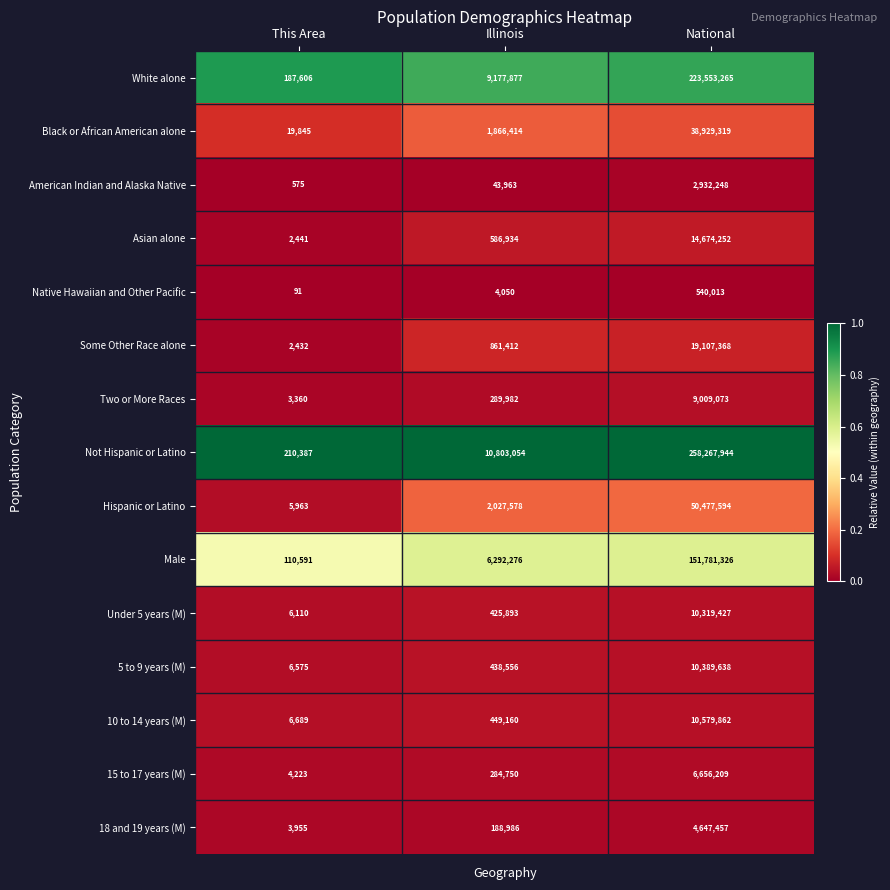

Where is 18 and 19 years (M) nearest to the value 2325706?

Illinois